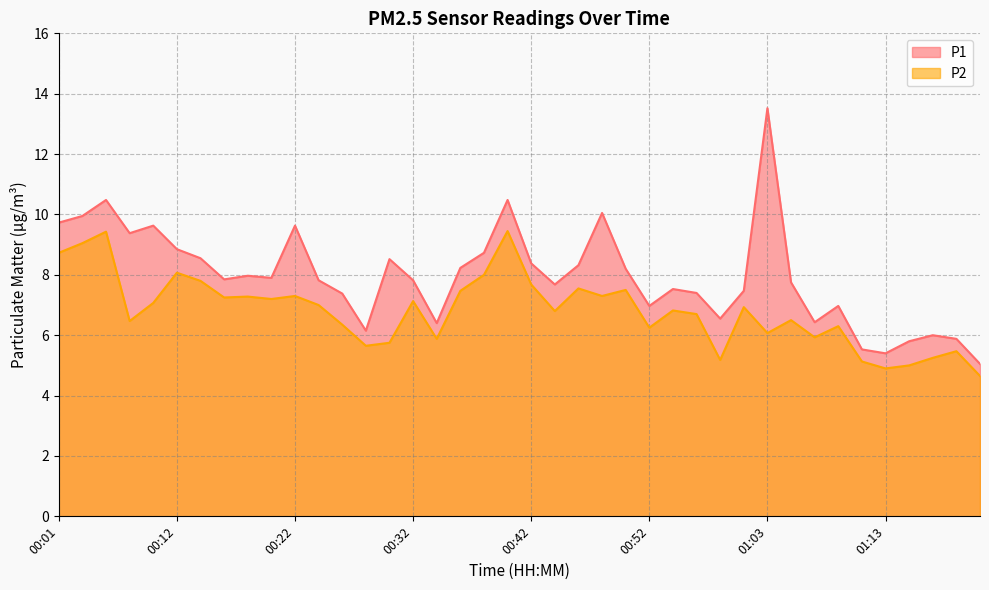

List the series in order of their peak value, lowest first.

P2, P1